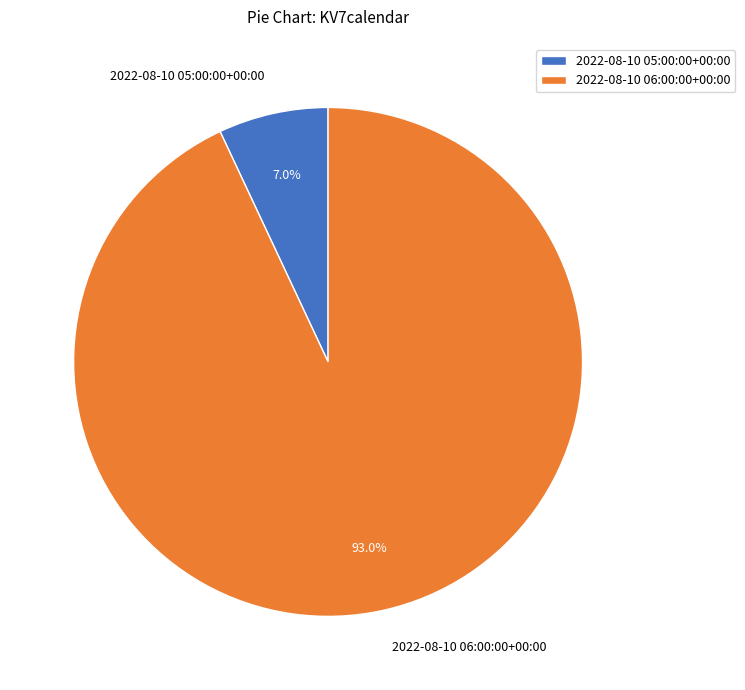

What is the smallest slice in the pie chart?

2022-08-10 05:00:00+00:00